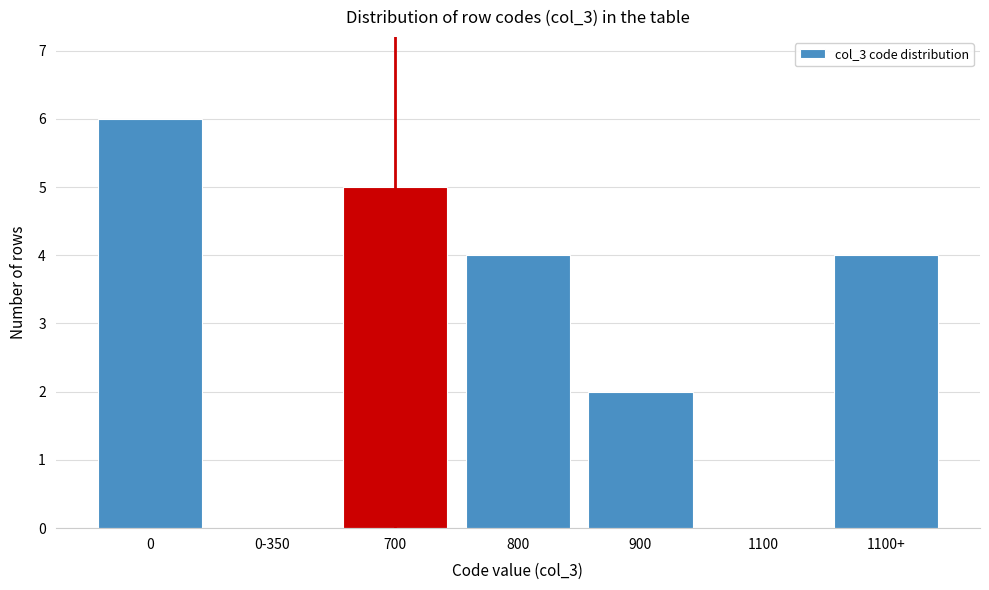

Reading left to right, list all the values displayed in this chart.

0=6	0-350=0	700=5	800=4	900=2	1100=0	1100+=4